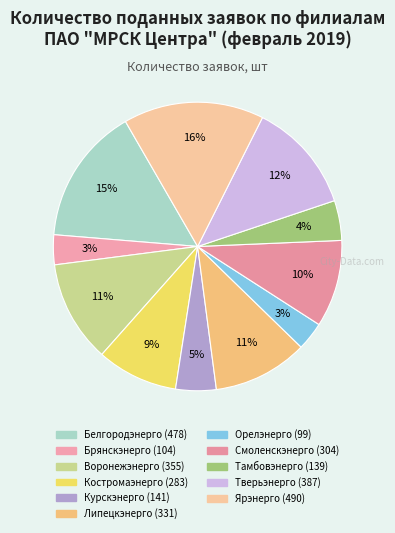

To the nearest percent, what is the difference between the Тамбовэнерго and Белгородэнерго slice percentages?

11%